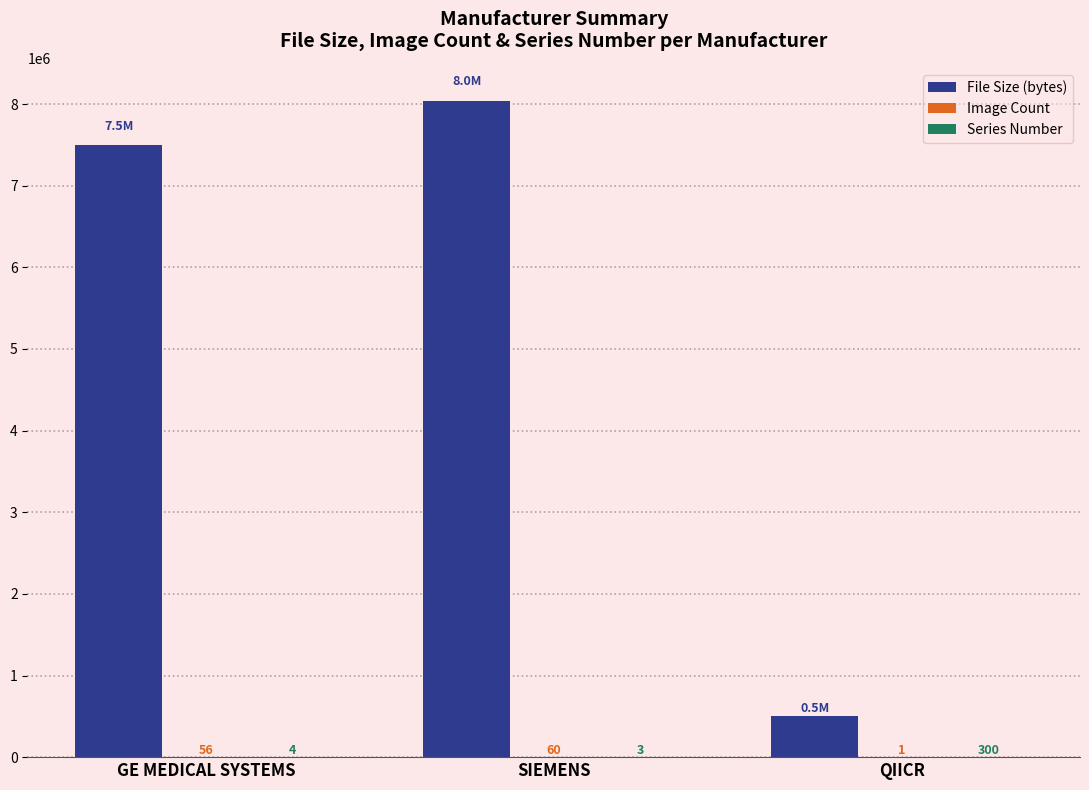

Is it true that File Size (bytes) equals 500150 at QIICR?

True